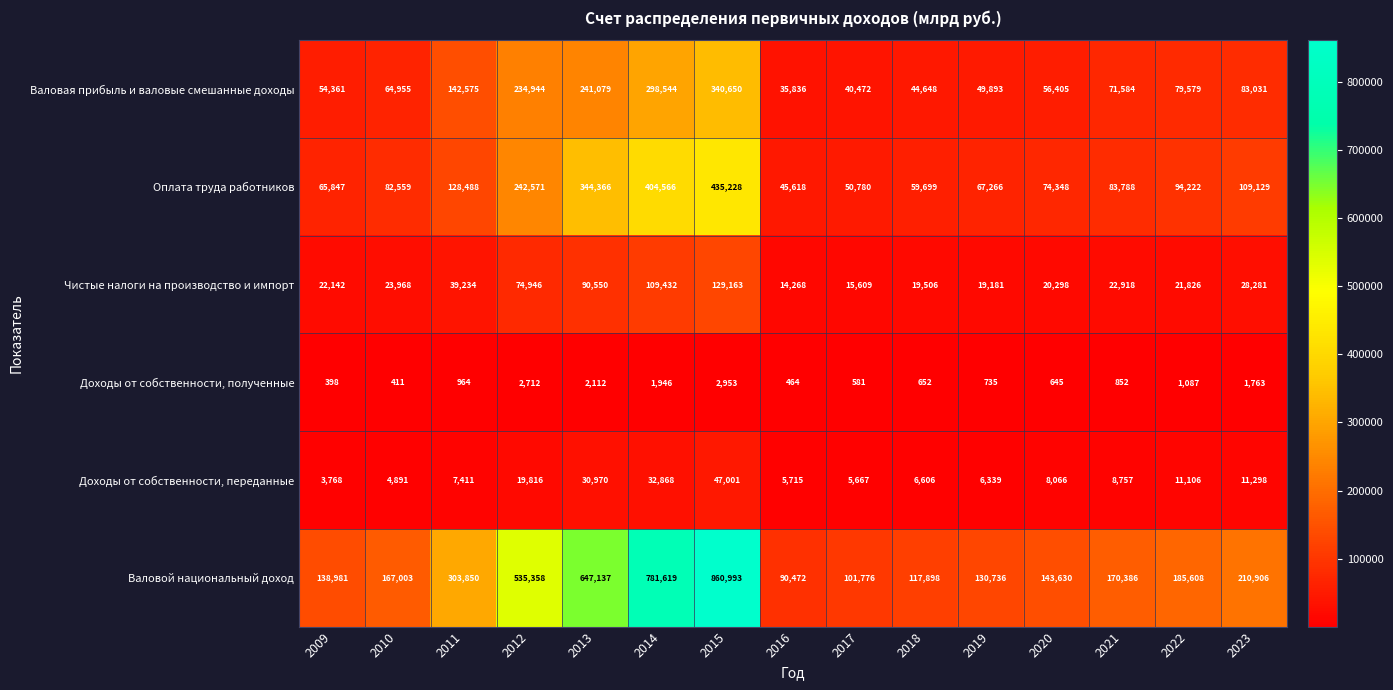

What is the sum of all Доходы от собственности, переданные values?

210279